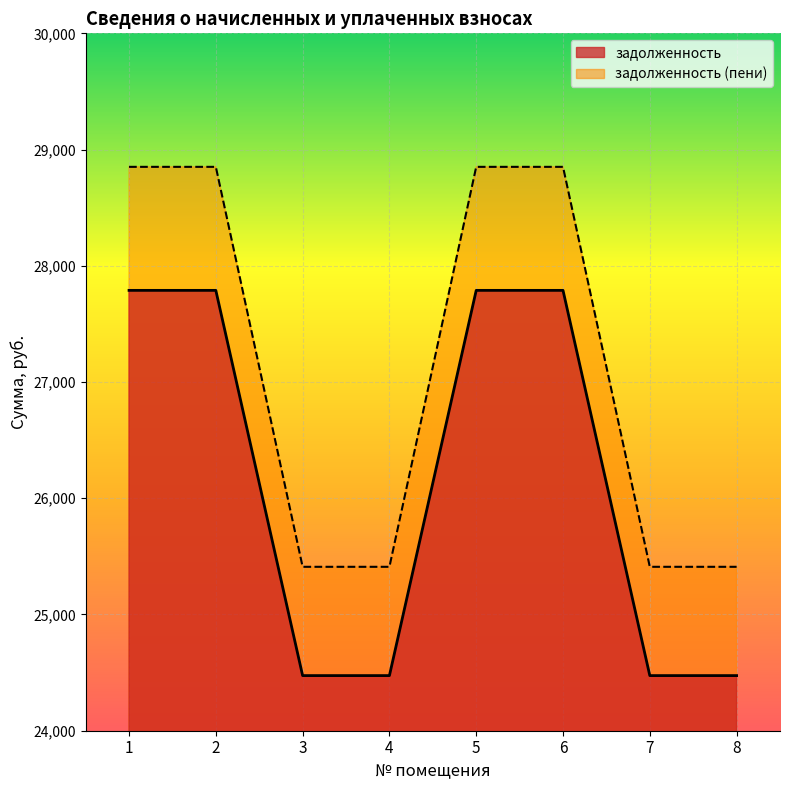

What is the approximate value of задолженность at 8?

24474.2